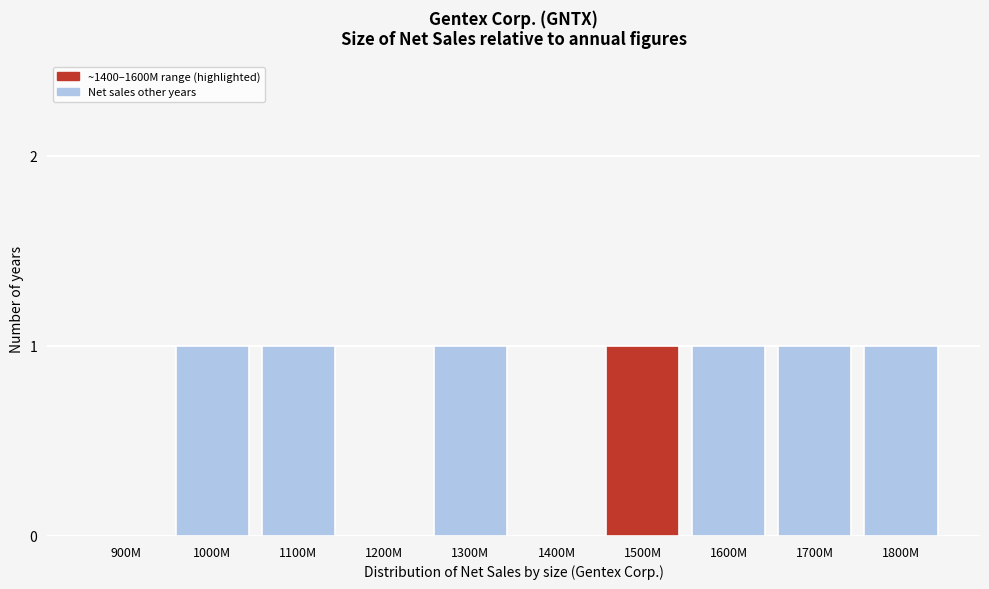

Reading left to right, extract all data points from this chart.

900M=0	1000M=1	1100M=1	1200M=0	1300M=1	1400M=0	1500M=1	1600M=1	1700M=1	1800M=1